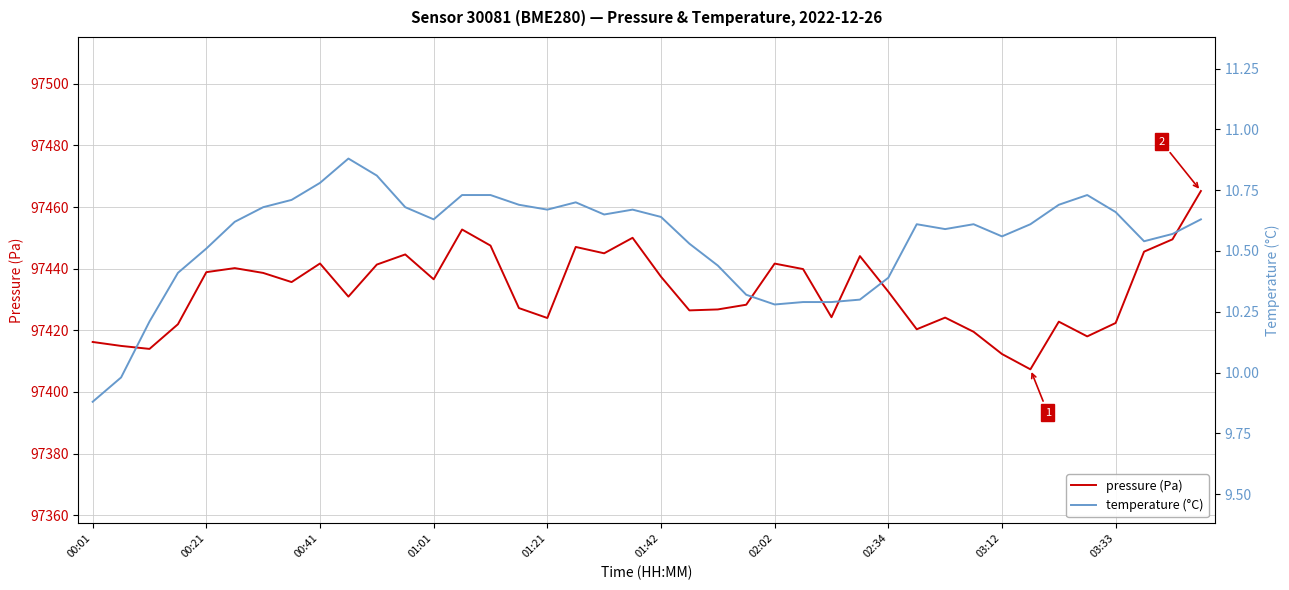

Is it true that pressure (Pa) equals 138184.4 at 00:01?

False